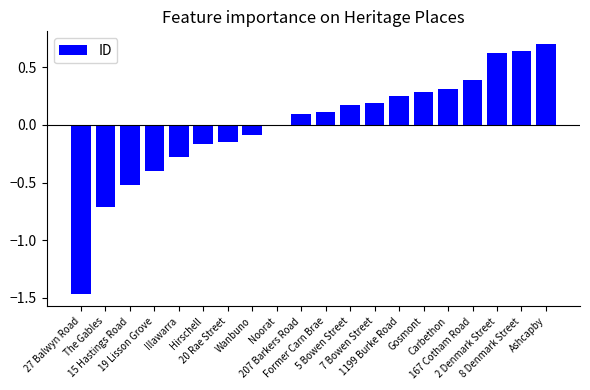

At which category does the chart reach its peak across all series?

Ashcapby